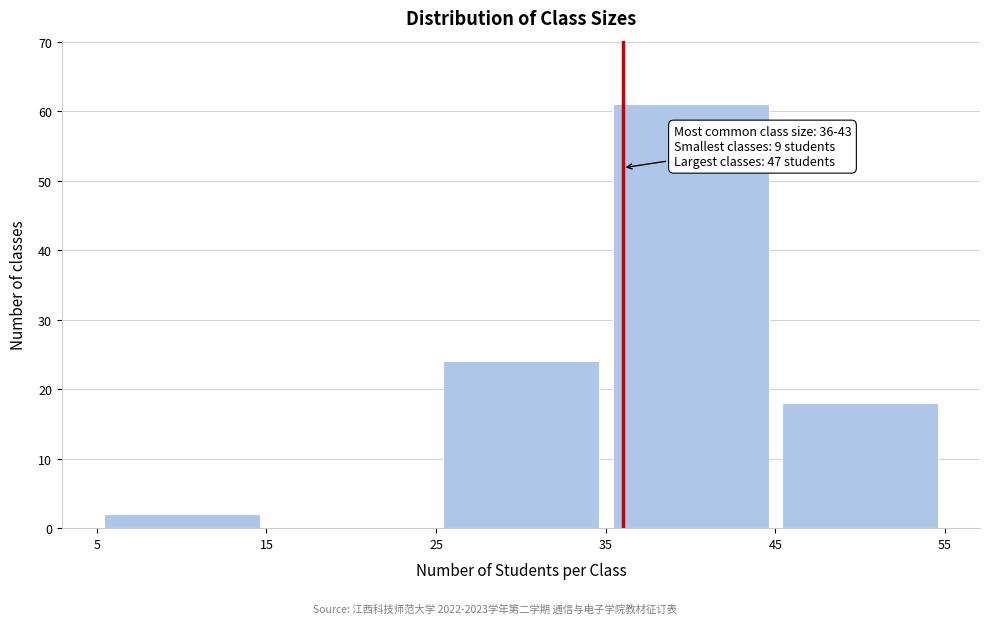

Over which range of the x-axis is the bar tallest?

35 to 45